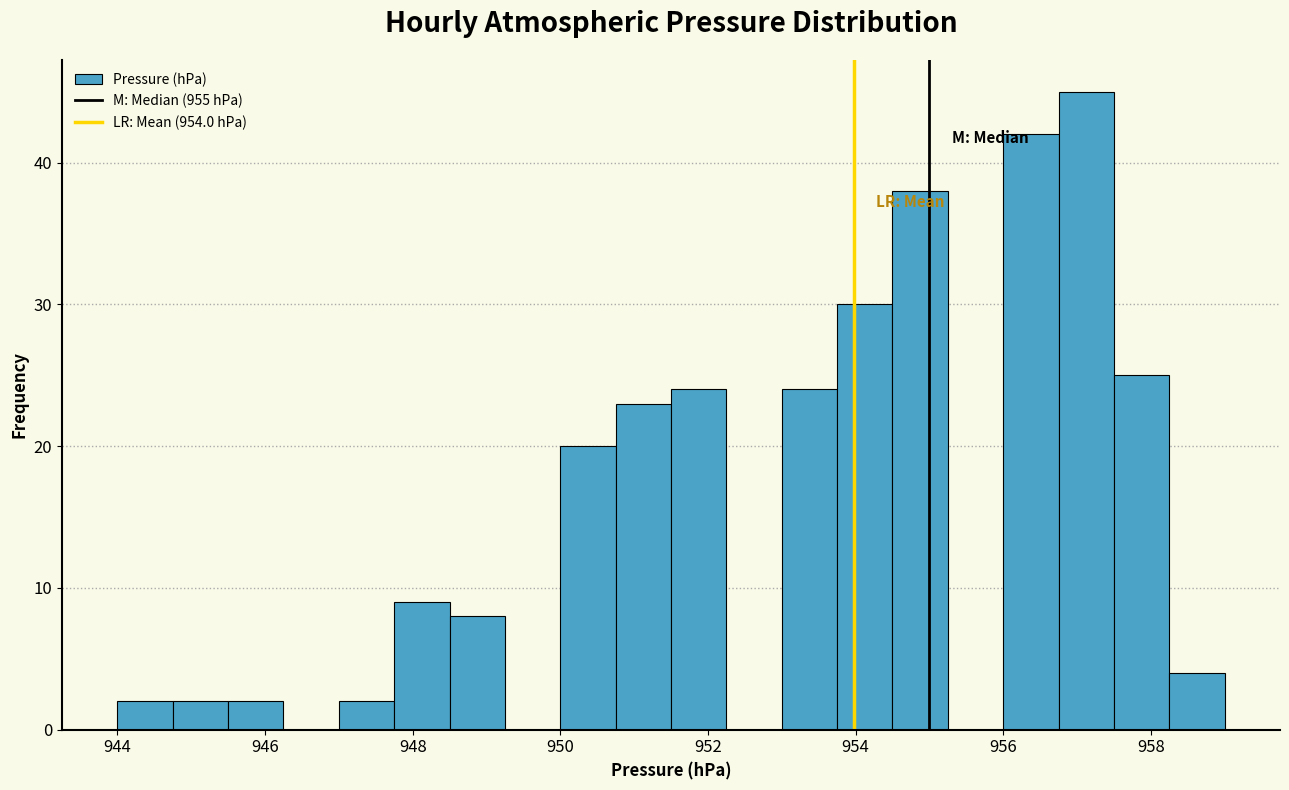

Around what value on the x-axis is the tallest bar? Give the approximate position of its centre, as read against the axis.

957.2